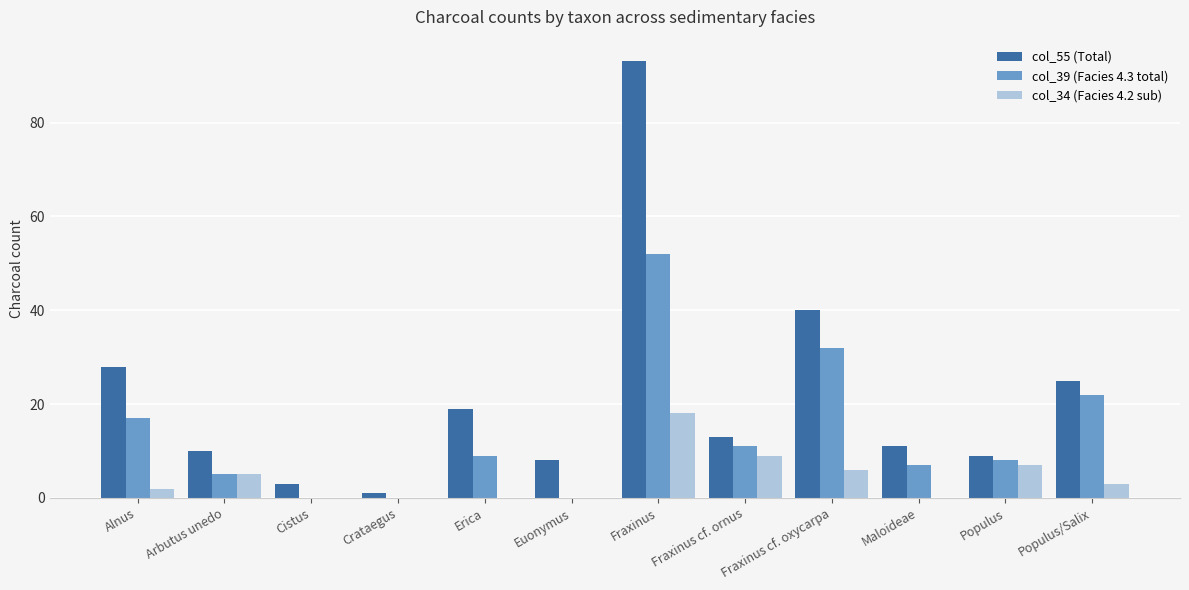

What is the sum of all col_55 (Total) values?

260